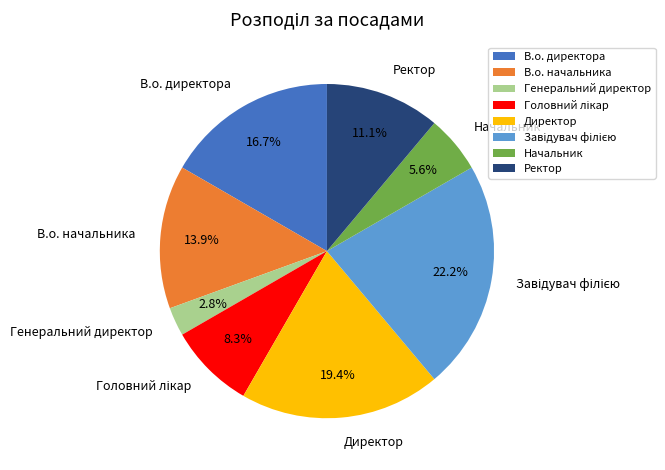

Which category has the smallest portion of the pie?

Генеральний директор